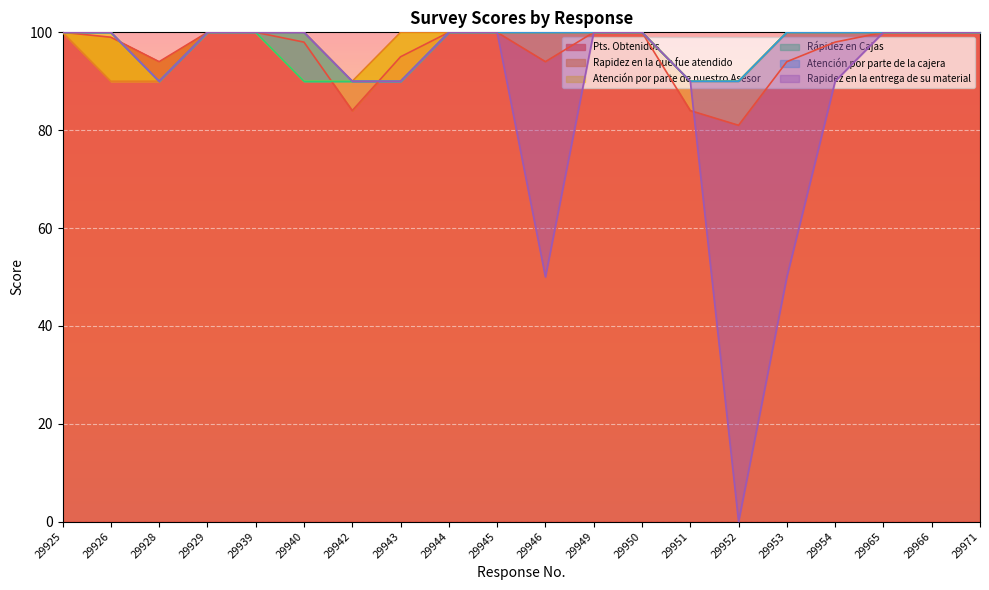

What is the maximum value for Pts. Obtenidos?

100